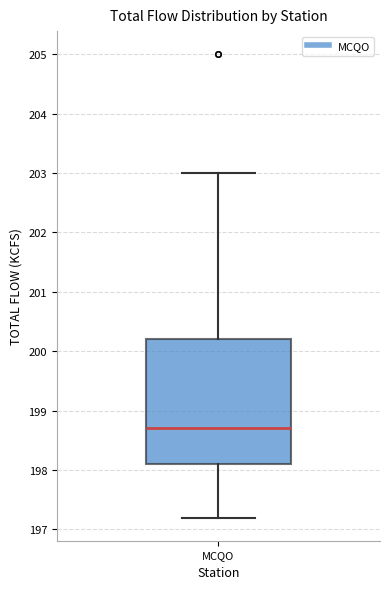

Read this box plot against the y-axis: the position of the median line, the range covered by the box, and the ends of both whiskers. The values are not printed on the chart, so give them approximately, as read against the axis.

median 198.7, box 198.1 to 200.2, whiskers 197.2 to 203.0